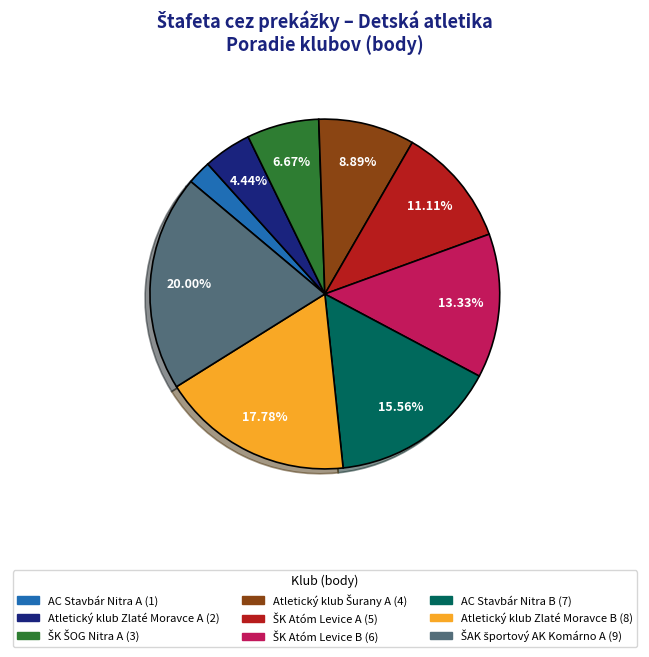

To the nearest percent, what is the difference between the largest and smallest slice percentages?

18%